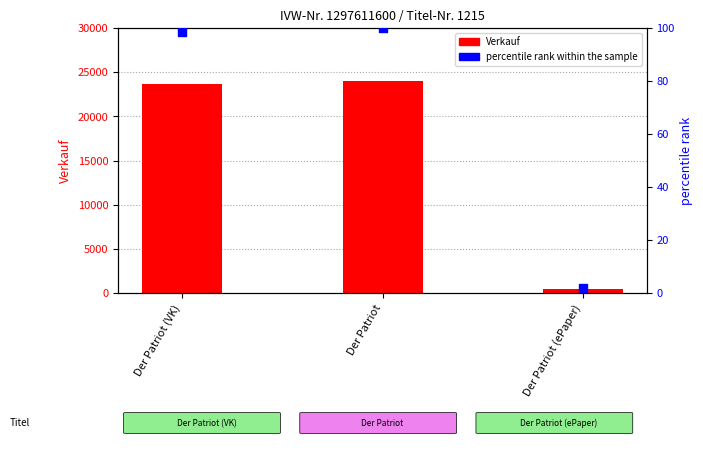

Which series contains the lowest Y value?

percentile rank within the sample